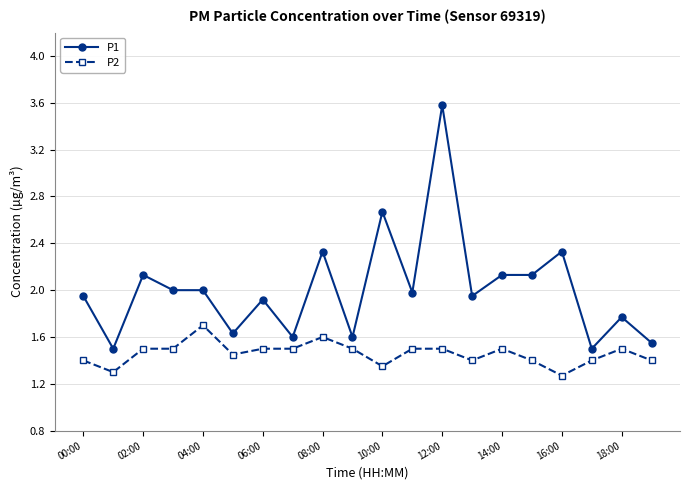

What is the smallest value displayed?

1.3